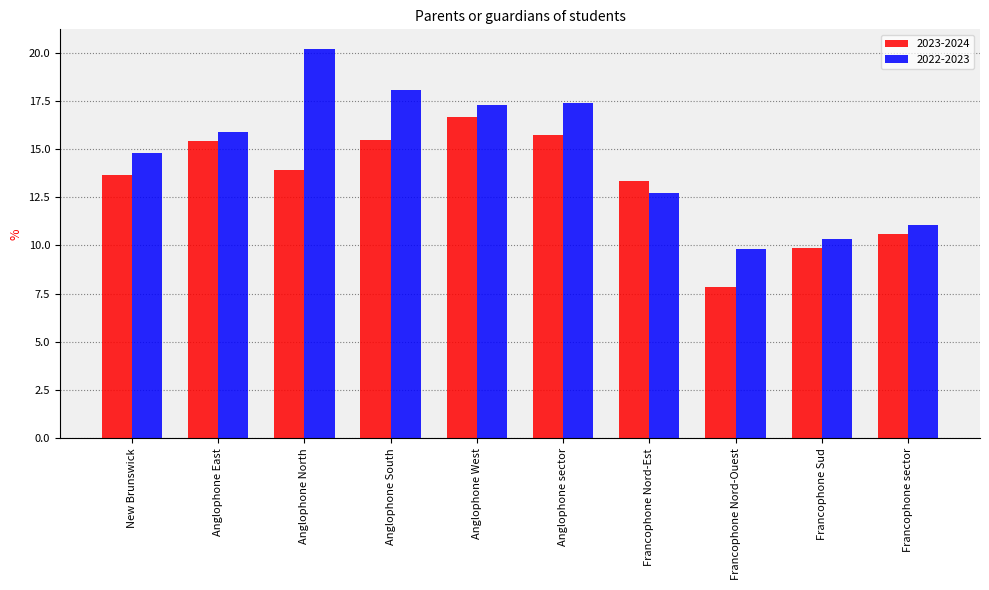

What is the spread (max minus min) of values at Francophone Sud?

0.5